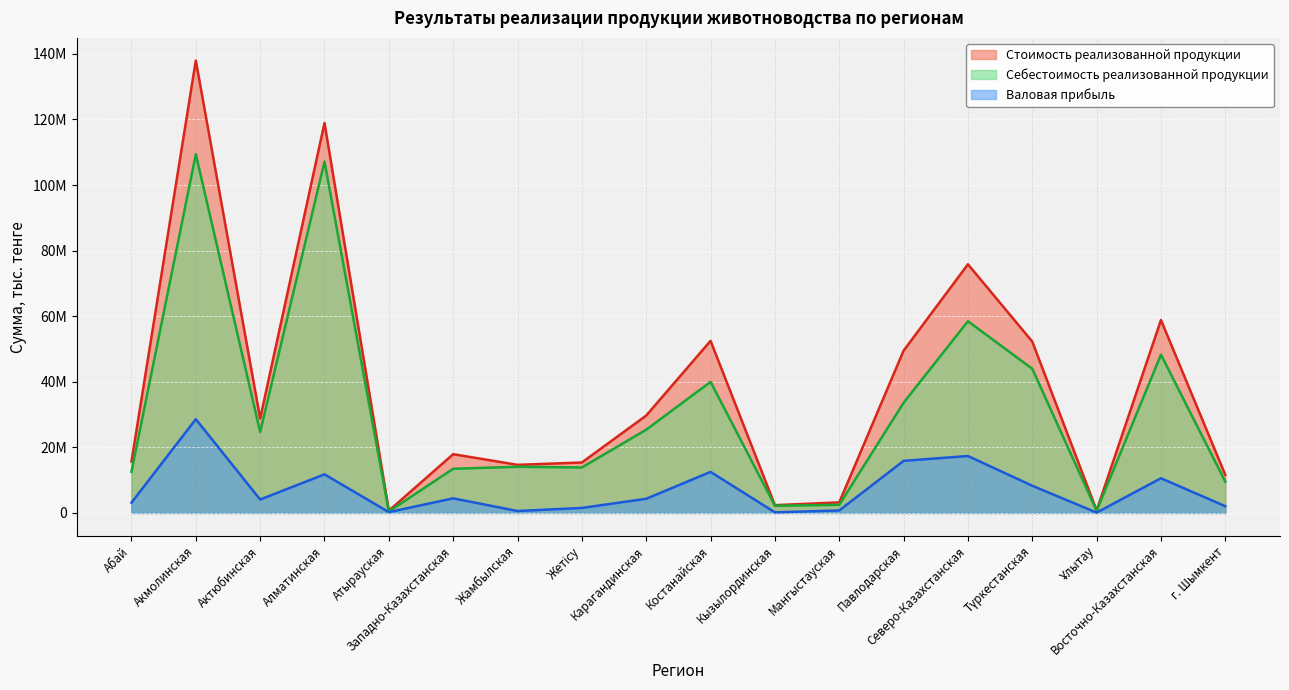

What is the difference between the highest and lowest values at Акмолинская?

109378304